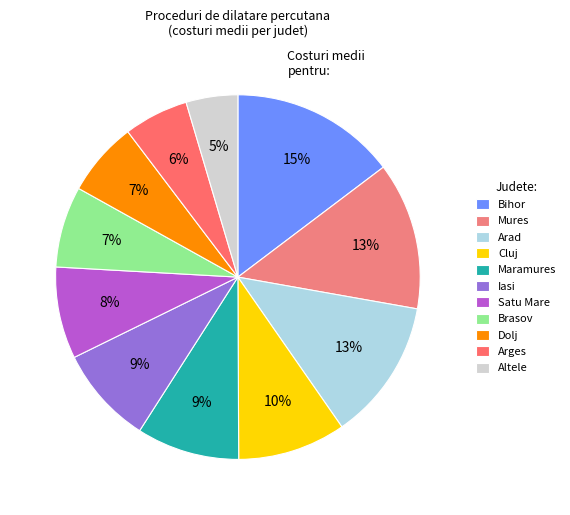

To the nearest percent, what is the difference between the Iasi and Arges slice percentages?

3%